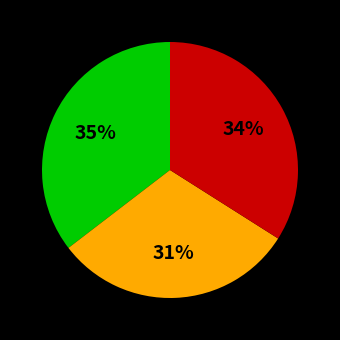

Is there any slice that represents more than half of the pie?

No